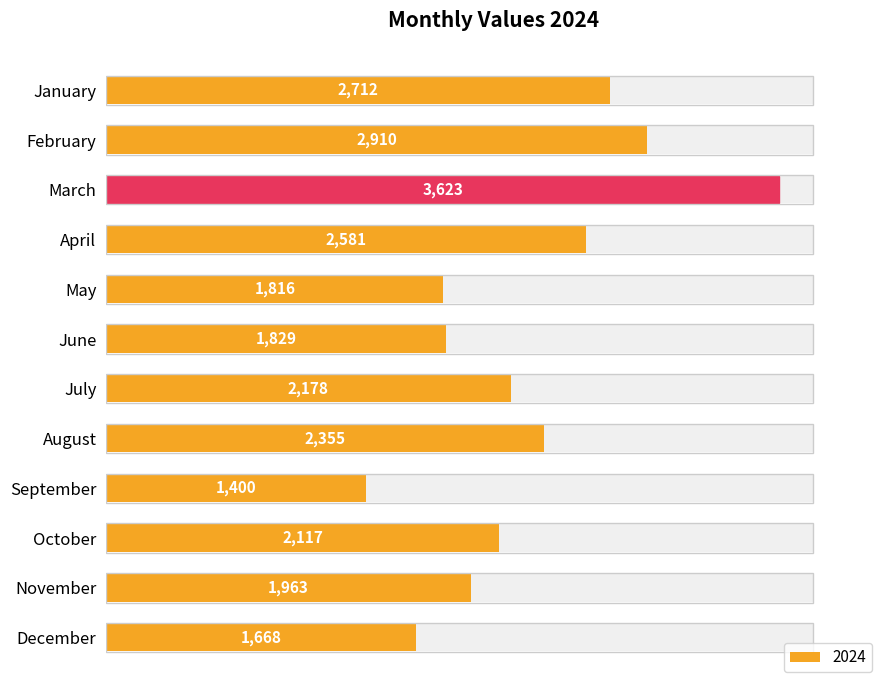

Are the bars horizontal?

Yes